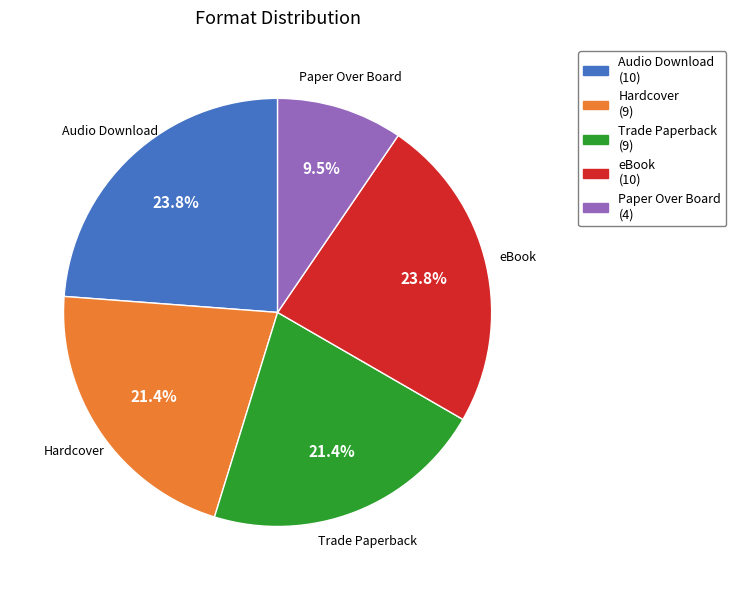

What is the smallest slice in the pie chart?

Paper Over Board